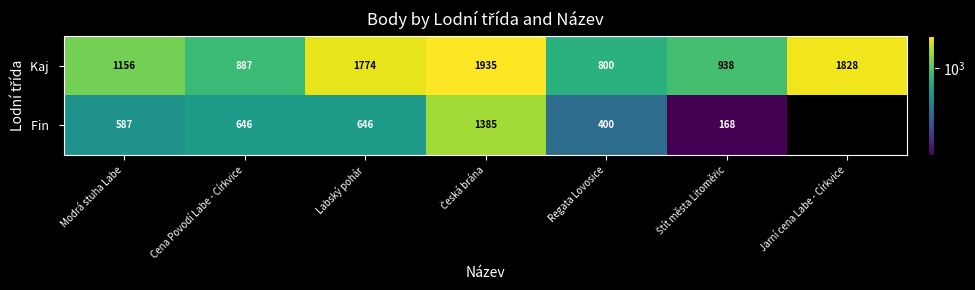

What is the total value across all series at Modrá stuha Labe?

1743